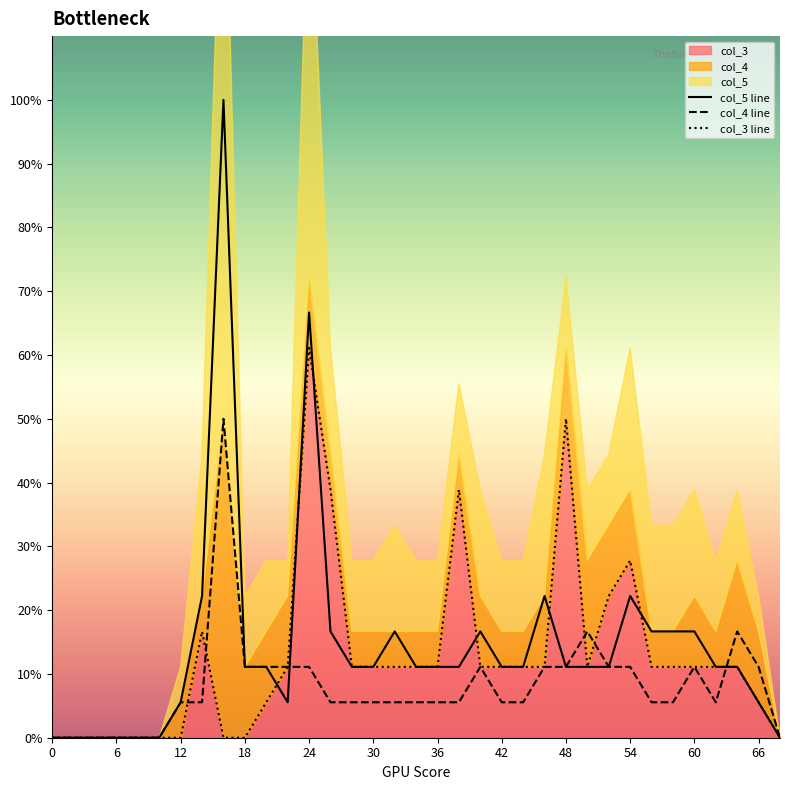

How many intersections are there between col_5 line and col_3 line?

6